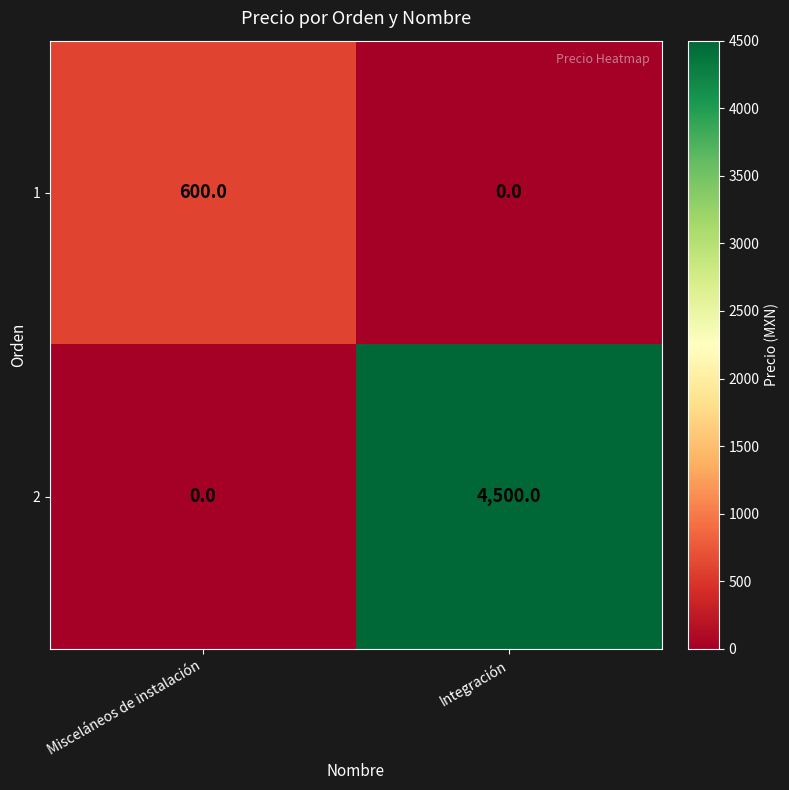

What is the highest value of the 2 series?

4500